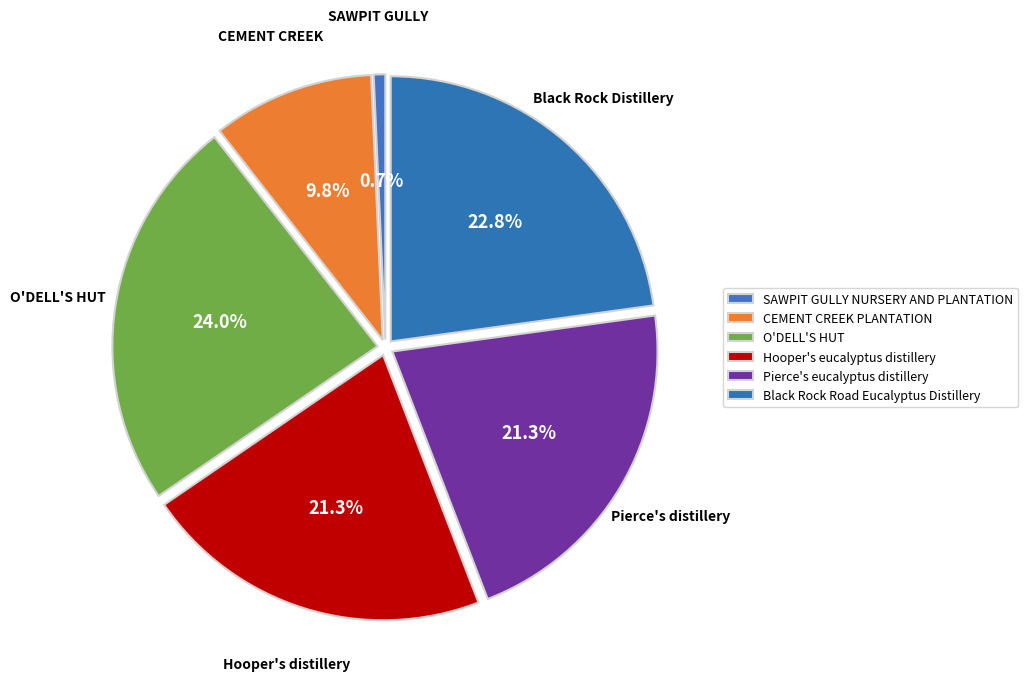

Count the number of slices in the pie.

6